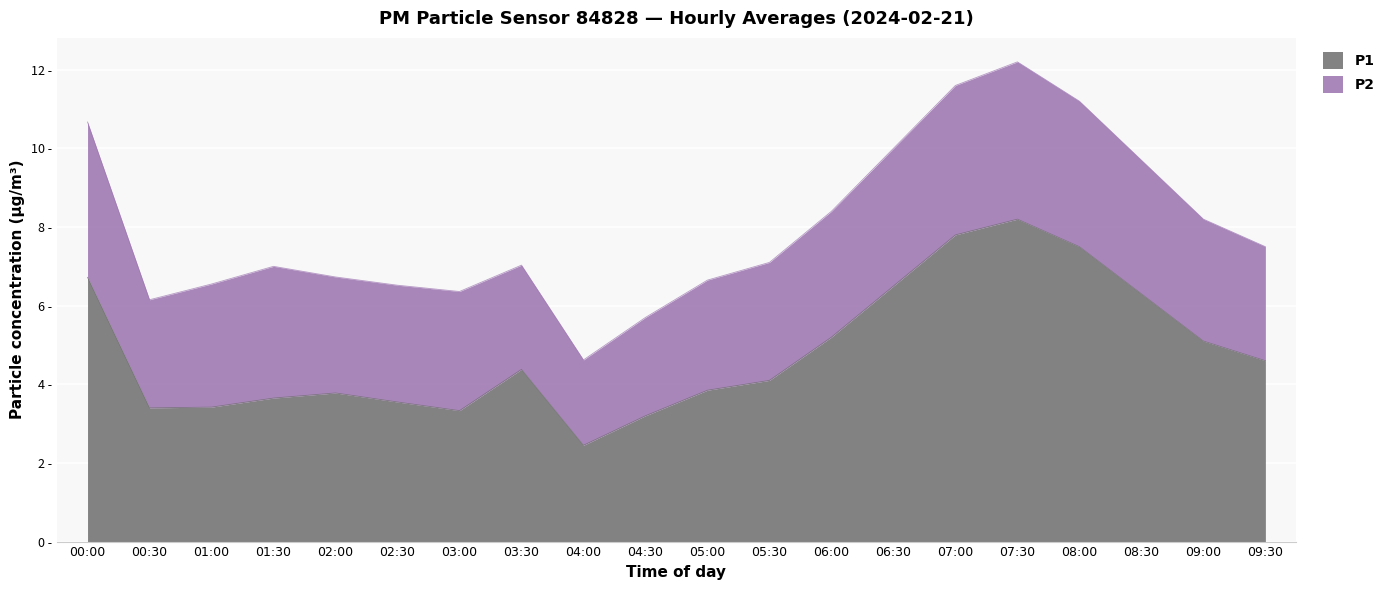

Reading right to left, what are all the values shown in this chart?

09:30=4.6	09:00=5.1	08:30=6.3	08:00=7.5	07:30=8.2	07:00=7.8	06:30=6.5	06:00=5.2	05:30=4.1	05:00=3.9	04:30=3.2	04:00=2.5	03:30=4.4	03:00=3.3	02:30=3.5	02:00=3.8	01:30=3.6	01:00=3.4	00:30=3.4	00:00=6.7